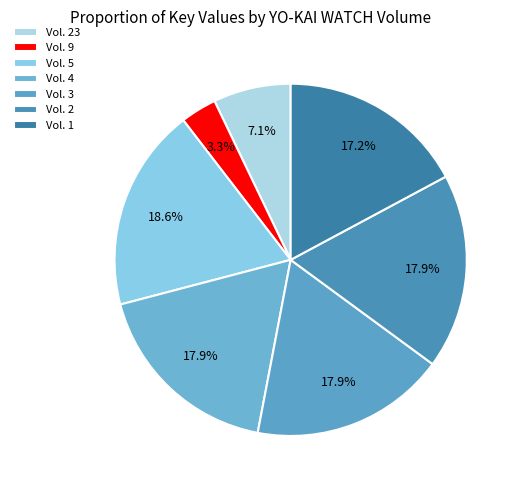

Combined, do Vol. 1 and Vol. 9 account for over 50%?

No